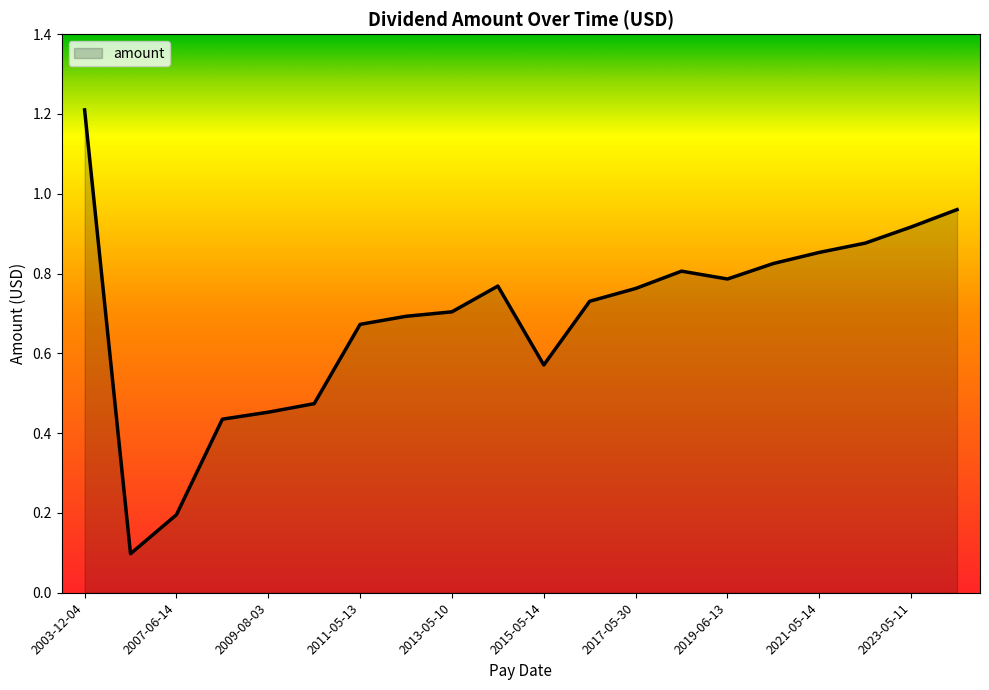

What is the difference between the maximum and minimum values?

1.1